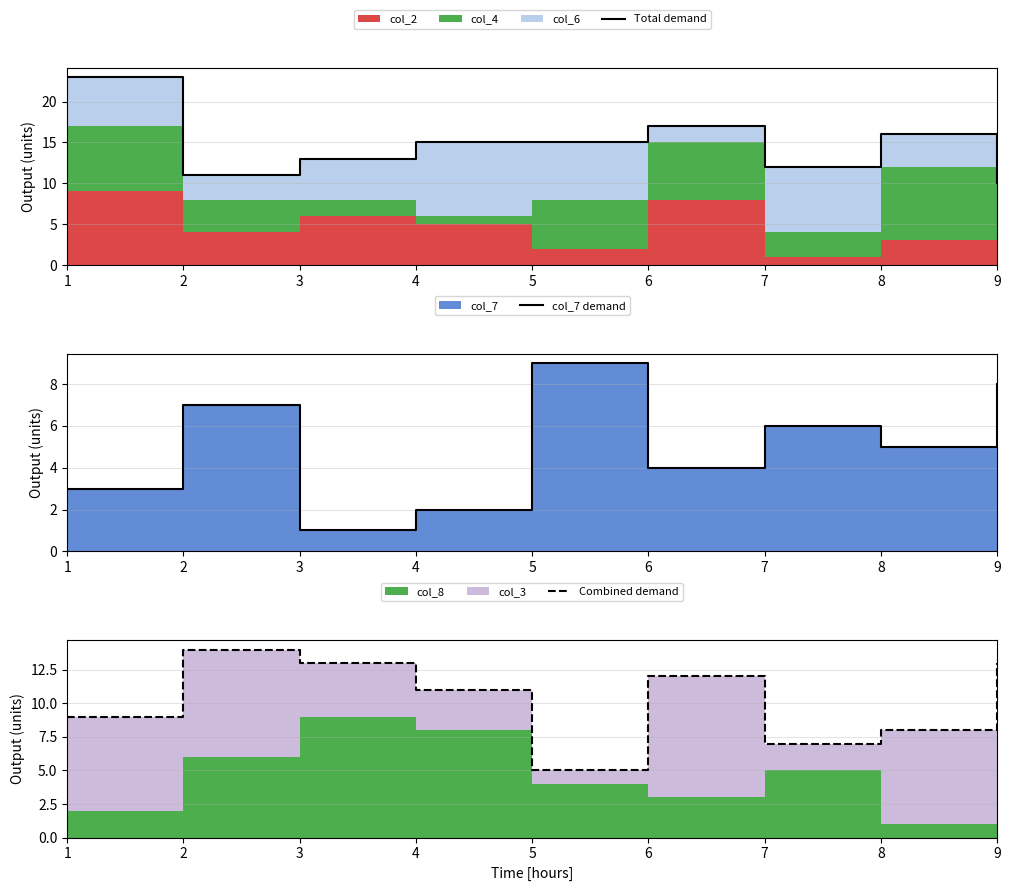

Reading right to left, list all the values displayed in this chart.

Total demand: 10	16	12	17	15	15	13	11	23
col_7 demand: 8	5	6	4	9	2	1	7	3
Combined demand: 13	8	7	12	5	11	13	14	9